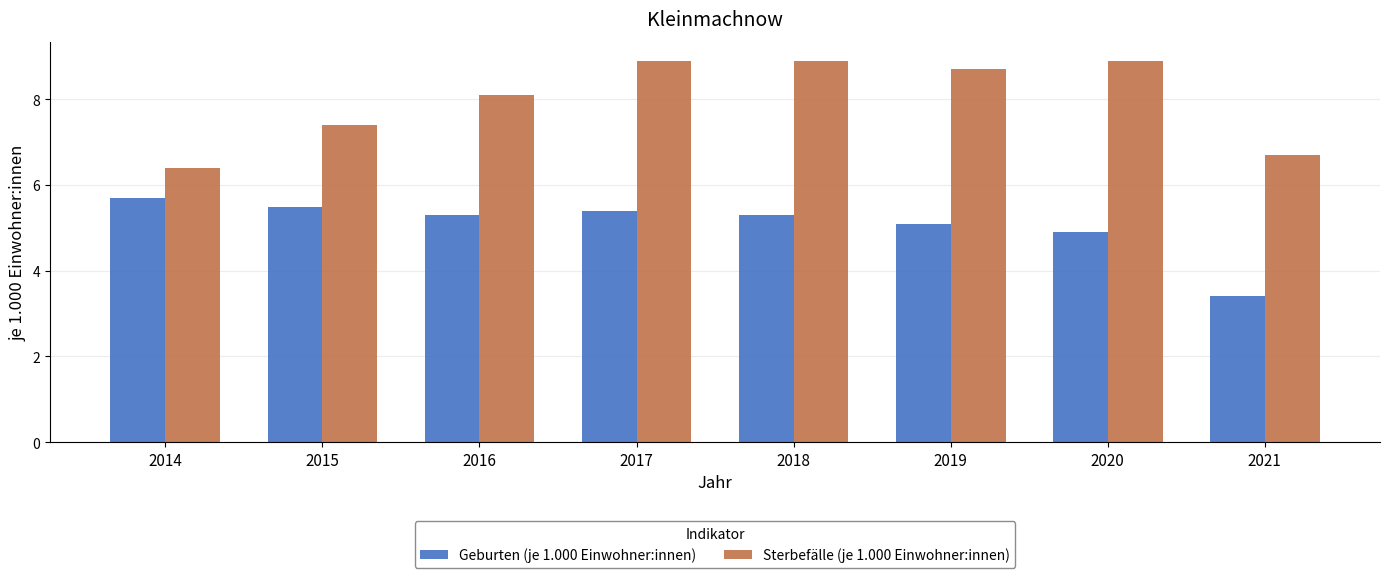

Count the number of categories in the chart.

8